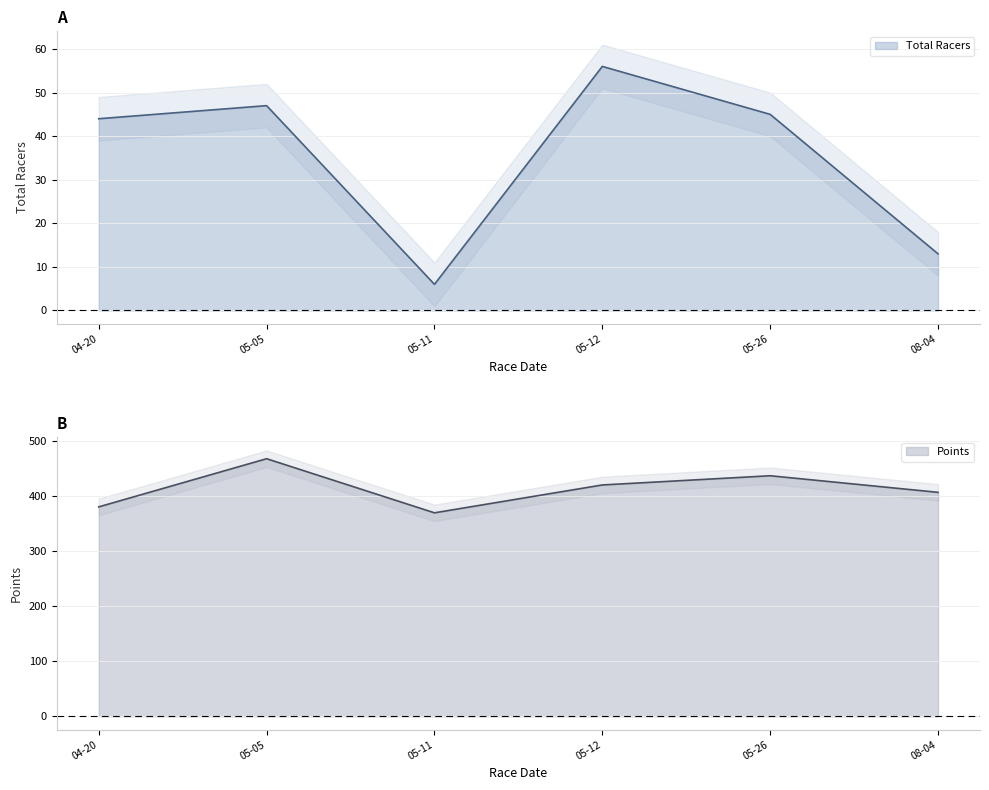

How many lines are shown in the chart?

2